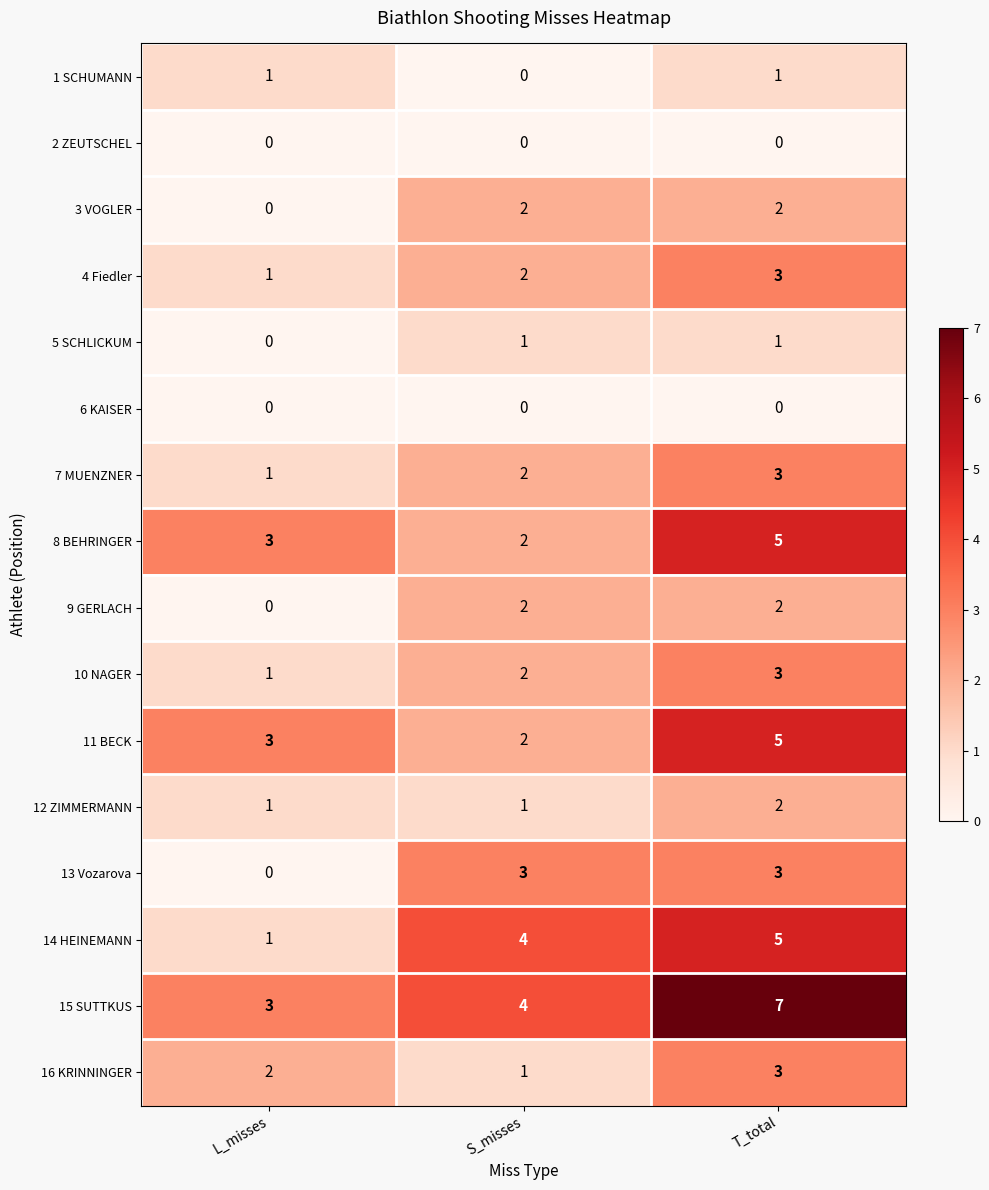

What is the difference between the highest and lowest values at S_misses?

4